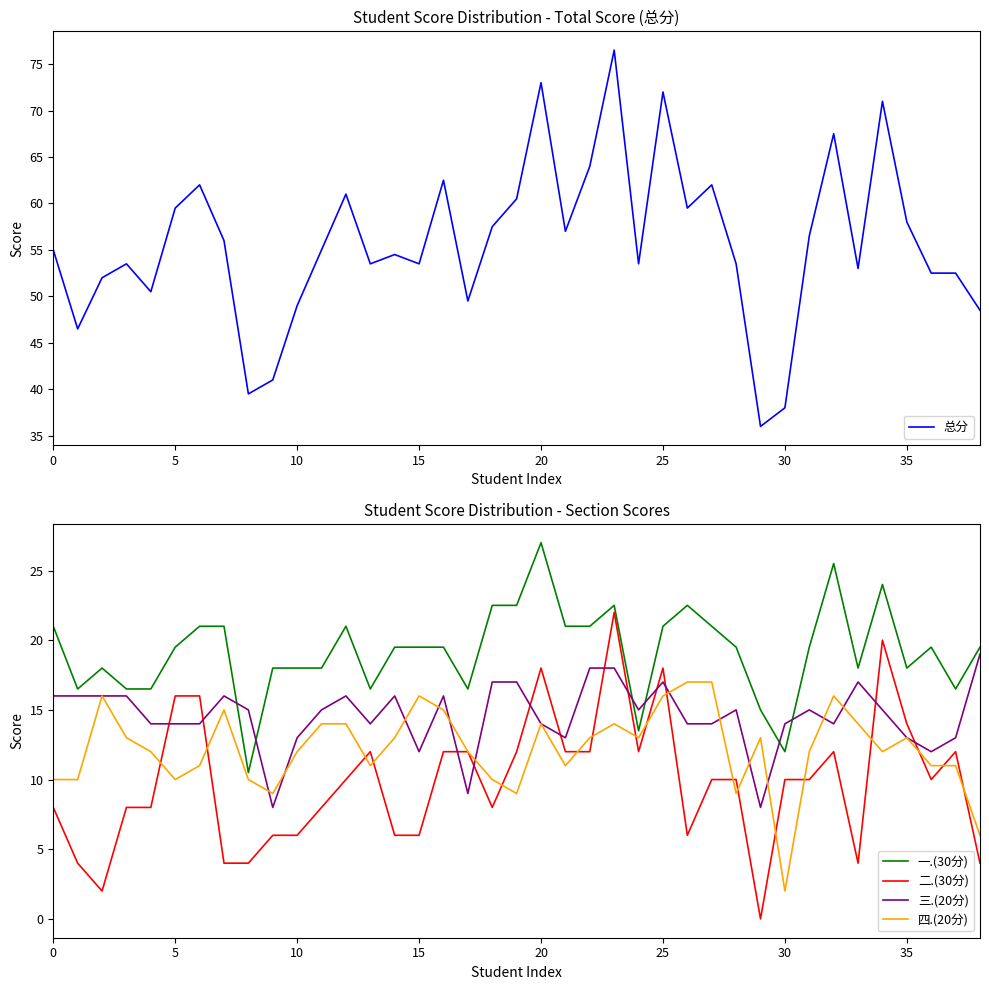

What is the sum of all 三.(20分) values?

568.0